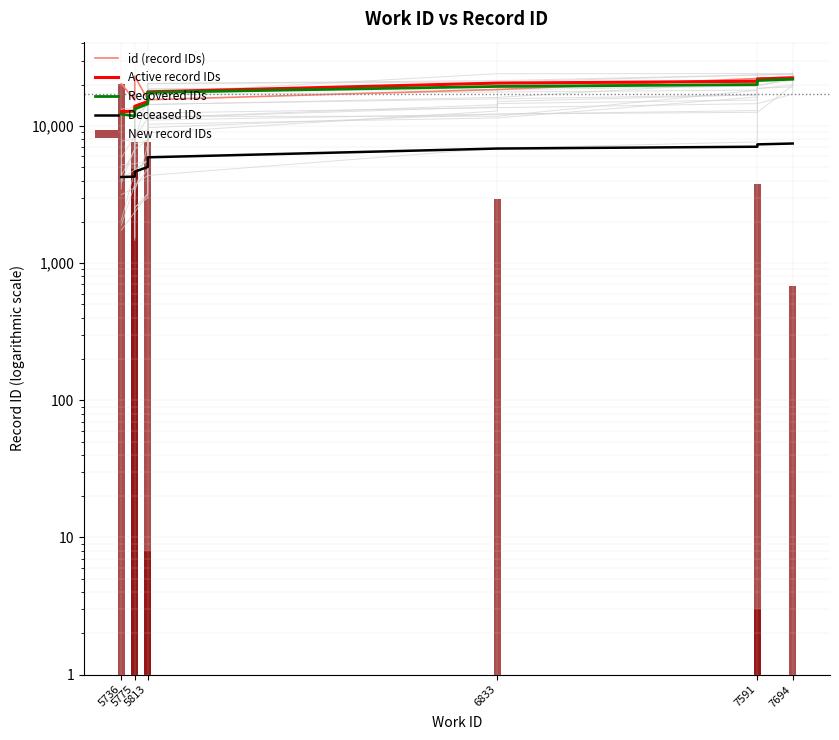

Reading right to left, transcribe all the data shown in this chart.

id (record IDs): 22871	22190	22187	18438	15524	15516	15515	23093	15408	20280
Active record IDs: 22346	22026	21171	20533	17728	16977	15080	13920	12825	12725
Recovered IDs: 21916	21426	20039	19415	17542	15642	14489	13276	11816	12189
Deceased IDs: 7448	7342	7057	6844	5909	5659	5026	4640	4275	4241
New record IDs: 681	3	3749	2914	8	1	7578	7685	4872	20280